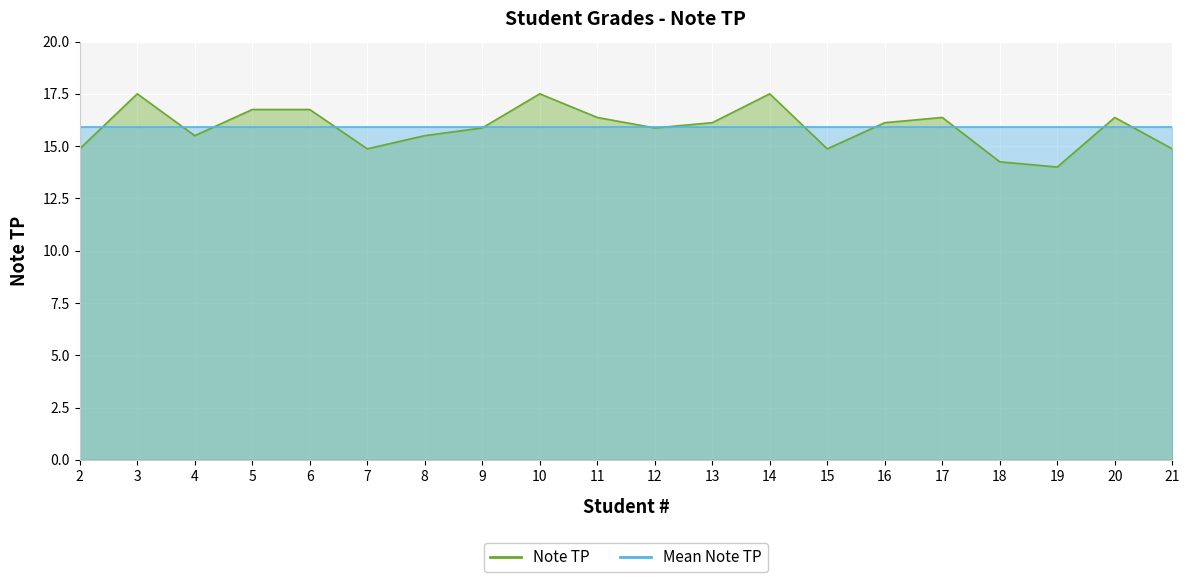

What is the ratio of the value at 6 to the value at 16?

1.0